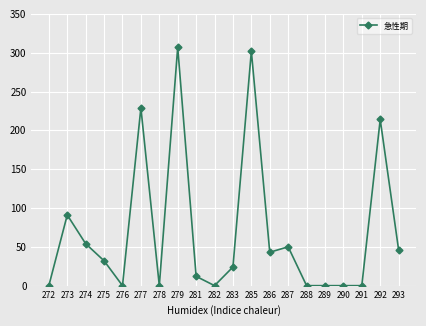

Which category has the highest value across all series?

279